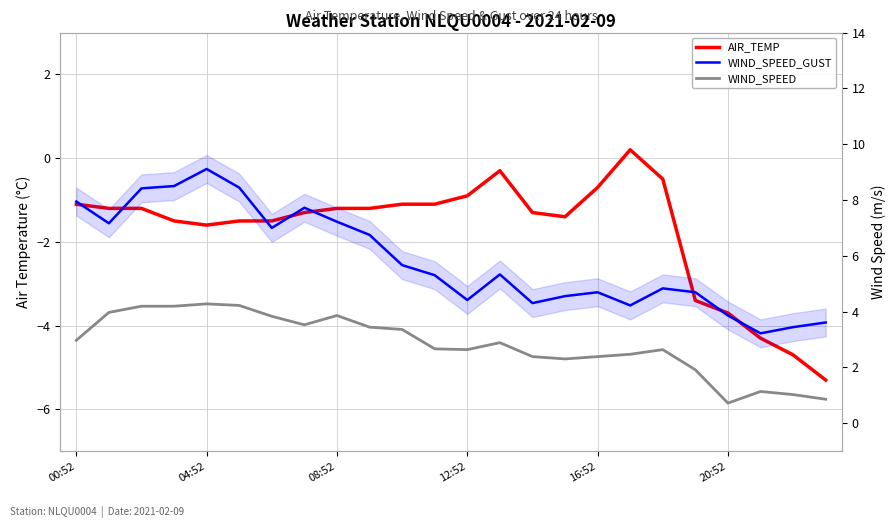

What is the label of the 9th point from the right?

15